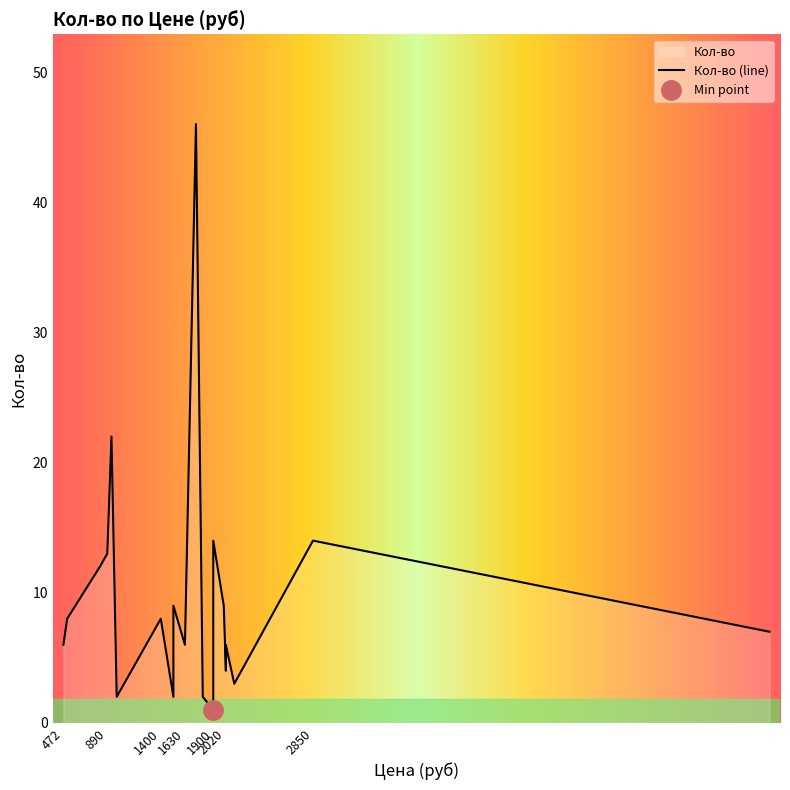

What is the label of the 14th point from the right?

508